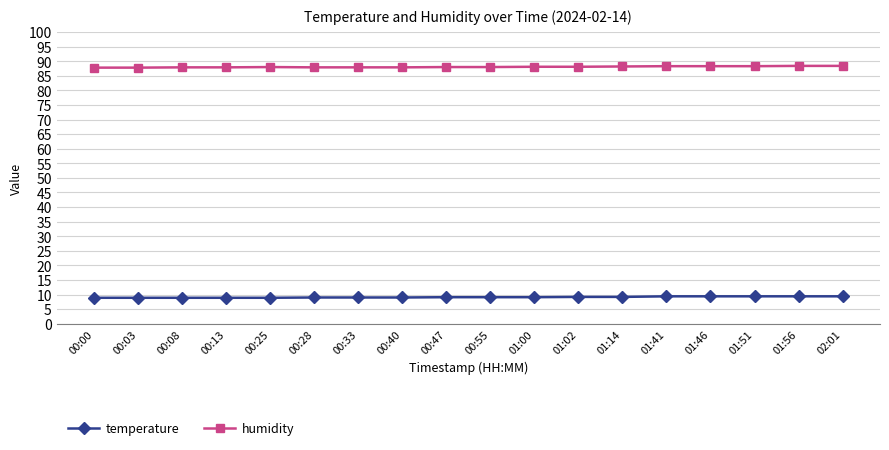

Rank the series at 00:40 from lowest to highest value.

temperature, humidity